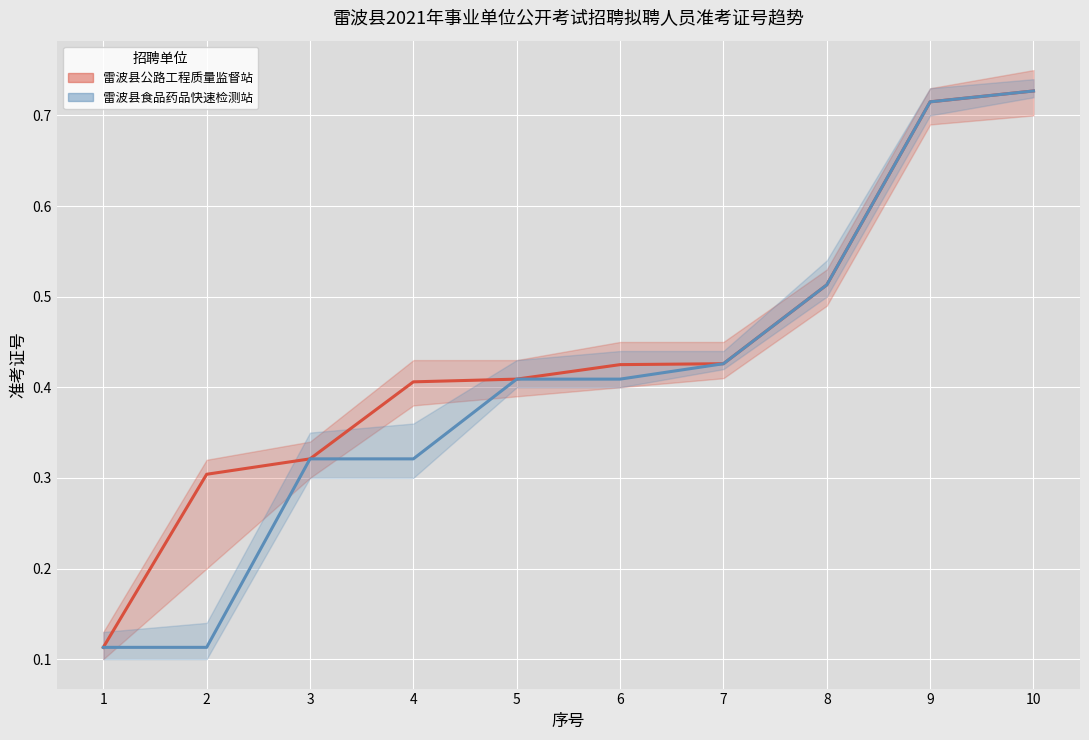

At which category does the chart reach its minimum across all series?

1